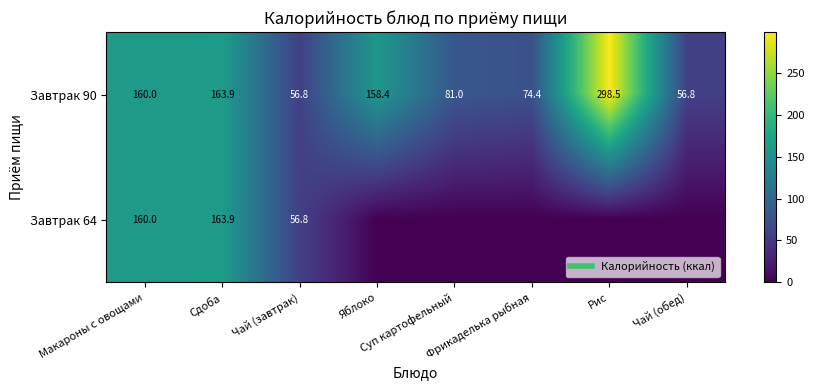

Which category has the highest value in the Завтрак 90 series?

Рис